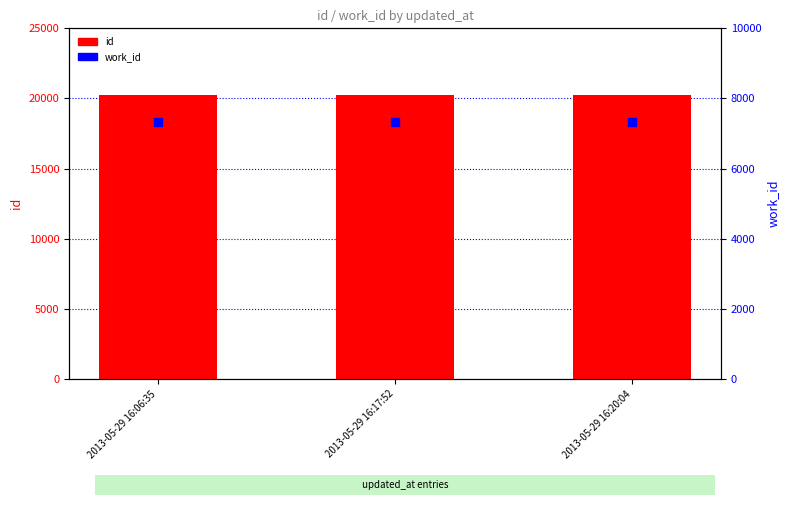

Which series contains the lowest Y value?

work_id